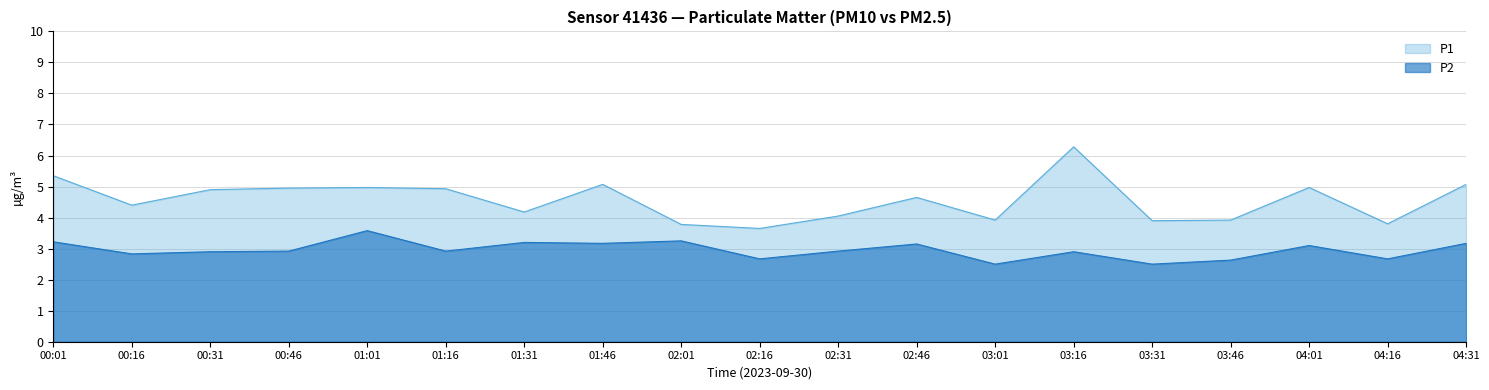

What is the sum of all P1 values?

86.7